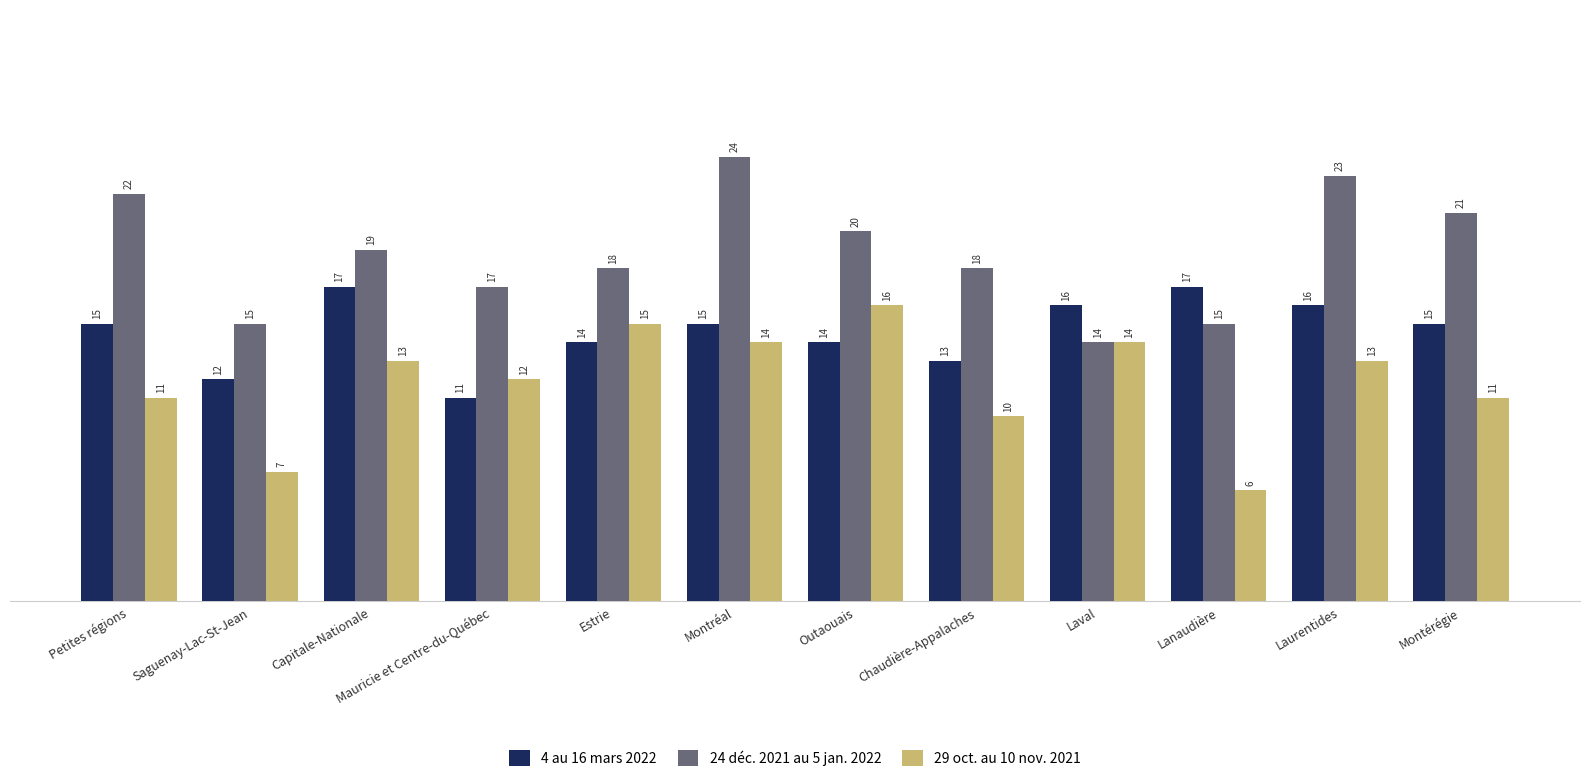

At which label does 4 au 16 mars 2022 reach its minimum?

Mauricie et Centre-du-Québec